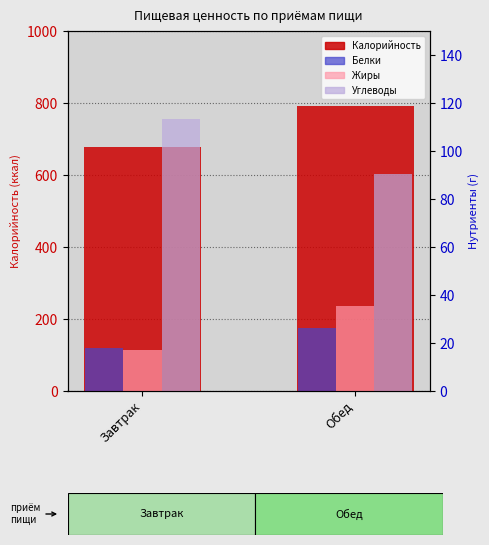

What is the difference between the maximum and minimum values in the Калорийность series?

111.5